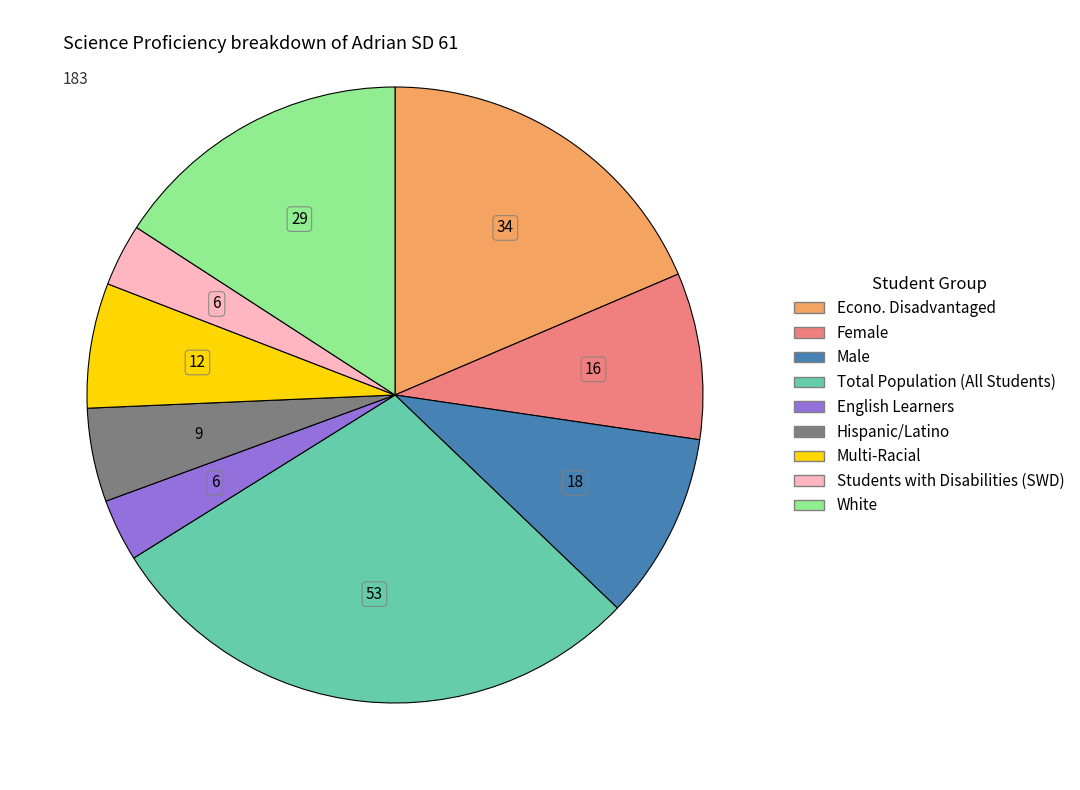

Which has a higher value, English Learners or Econo. Disadvantaged?

Econo. Disadvantaged